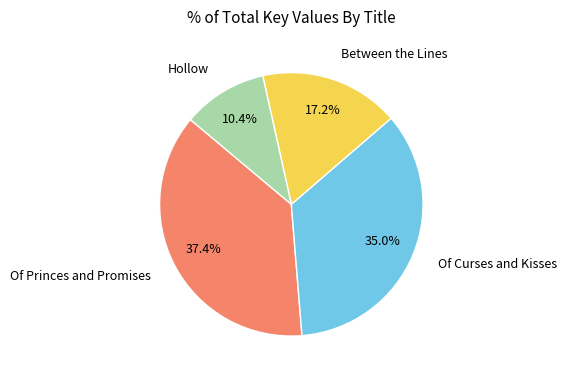

Is there a majority slice in this chart?

No